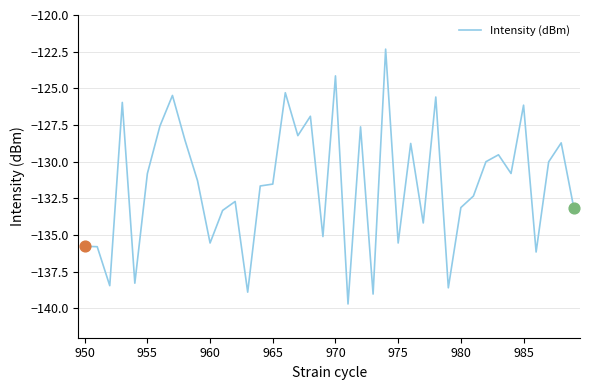

What is the smallest value displayed?

-139.7